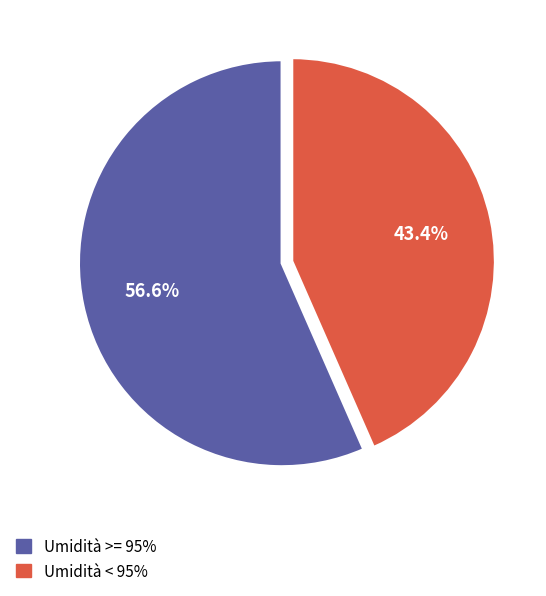

How many slices are in this pie chart?

2